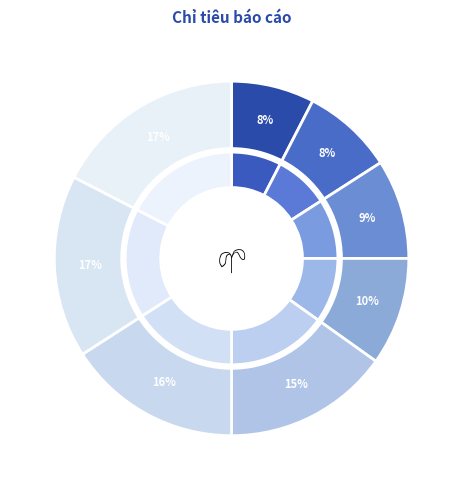

What is the change in value from của một lô chứng chỉ quỹ ETF to Tỷ lệ sở hữu?

+1.1